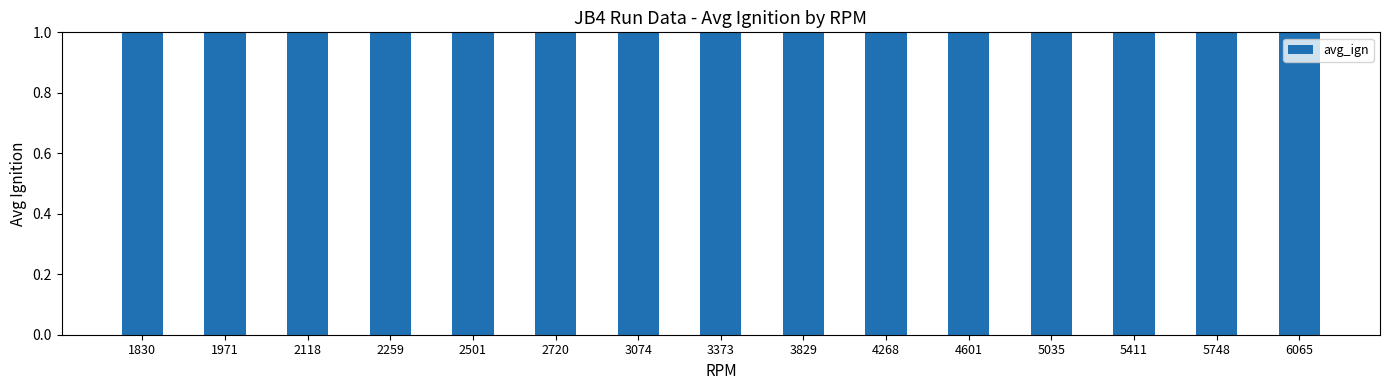

What is the smallest value displayed?

1.0